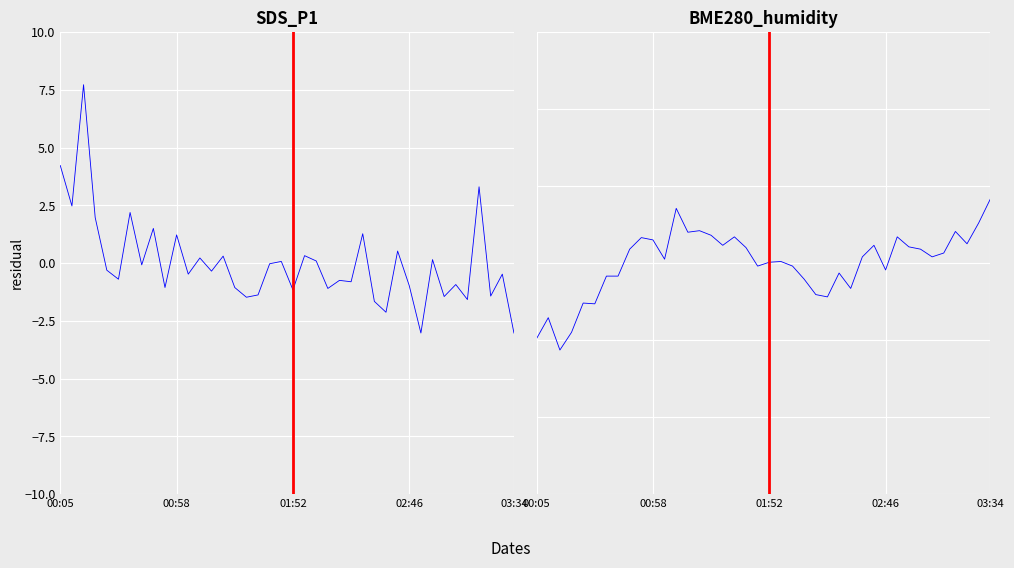

Rank the series by their average value, from highest to lowest.

SDS_P1, BME280_humidity